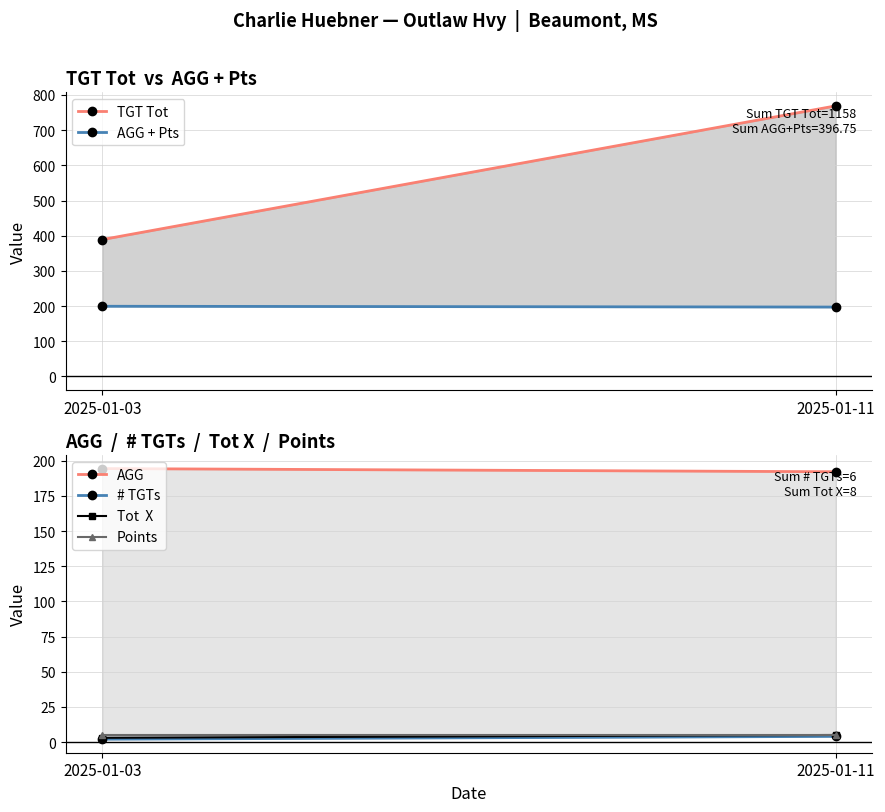

What is the sum of the AGG values at 2025-01-11 and 2025-01-03?

386.8